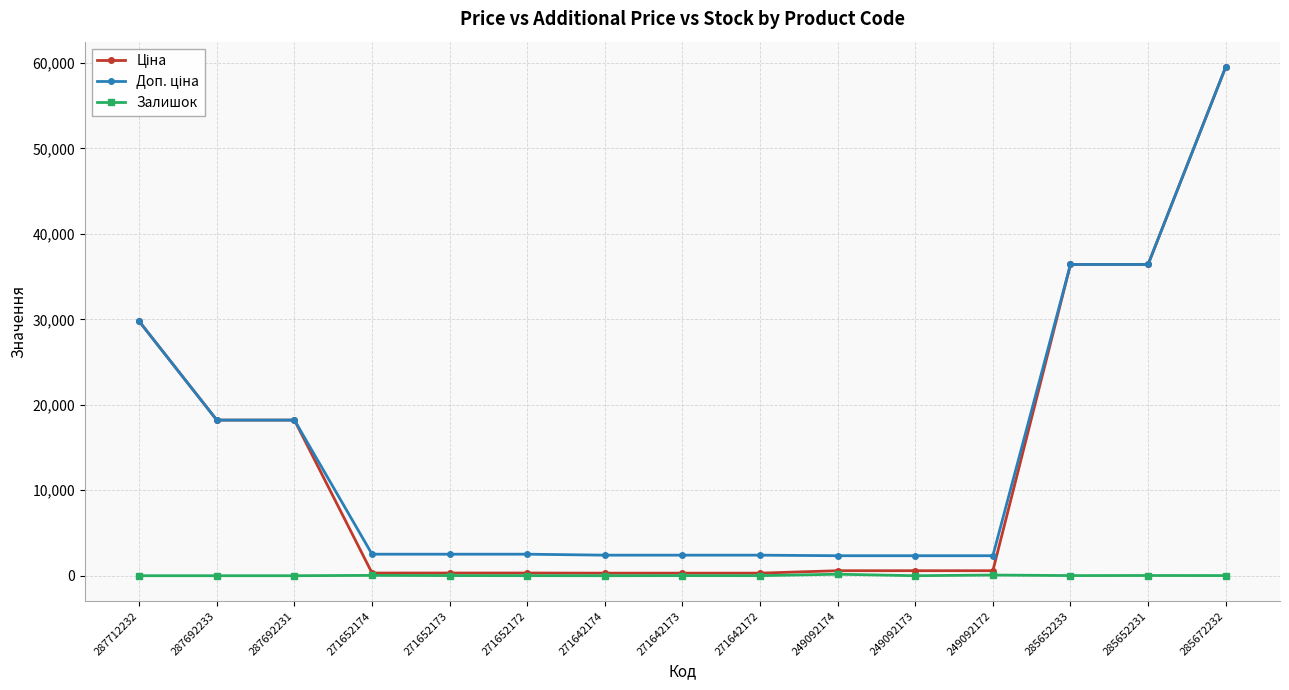

The Залишок series shows 0.0 at 287692231. True or false?

True